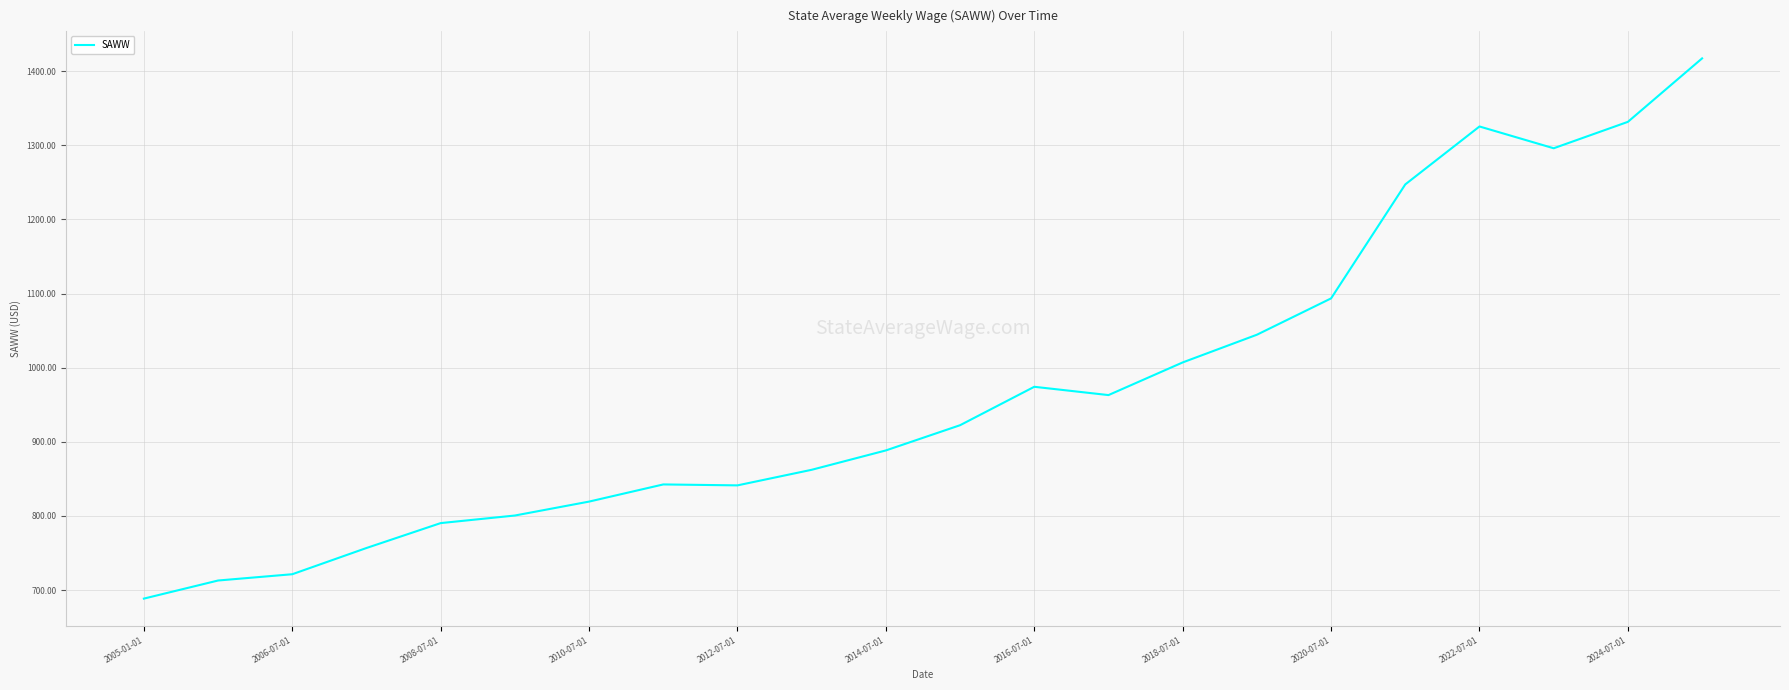

What is the difference between the second highest and minimum values?

642.9